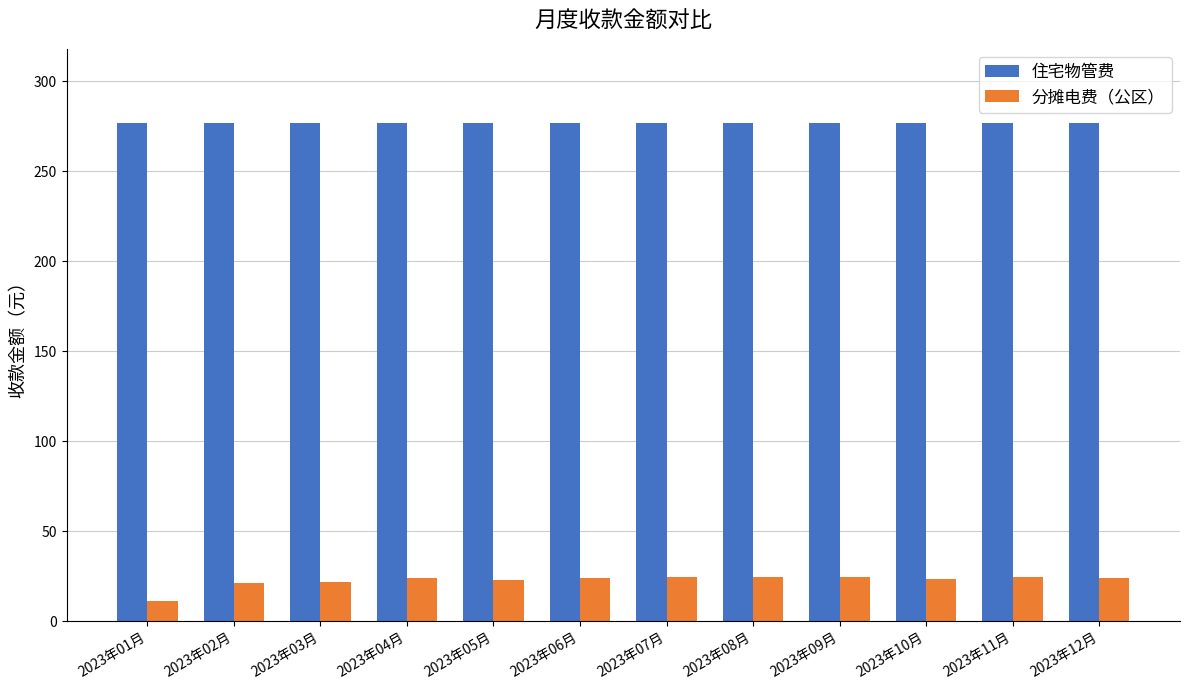

What are all the series names shown in the legend?

住宅物管费, 分摊电费（公区）